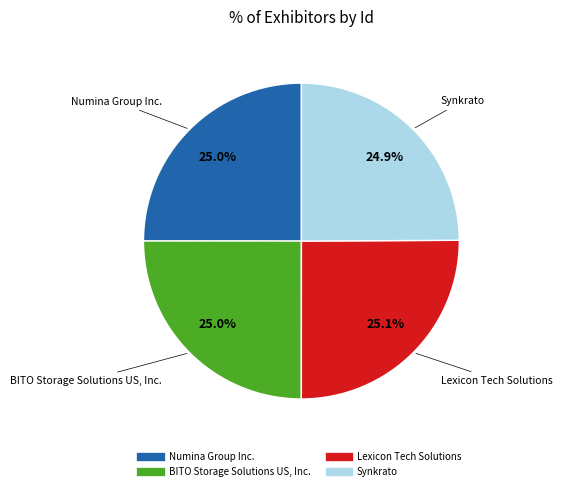

Is Lexicon Tech Solutions the majority of the pie?

No